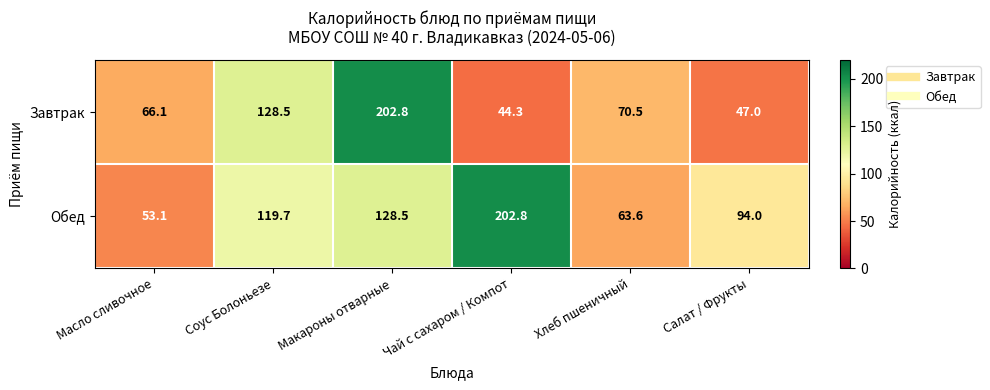

Where does the Завтрак series first go above 70?

Соус Болоньезе